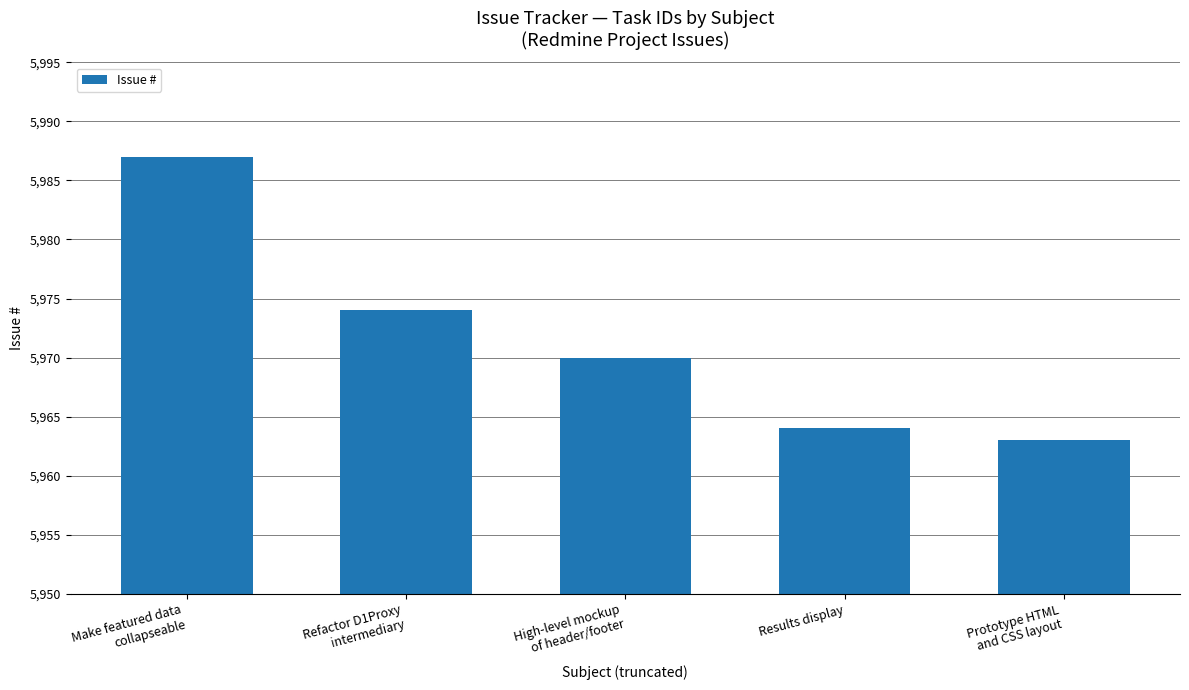

How many bars are there in total?

5